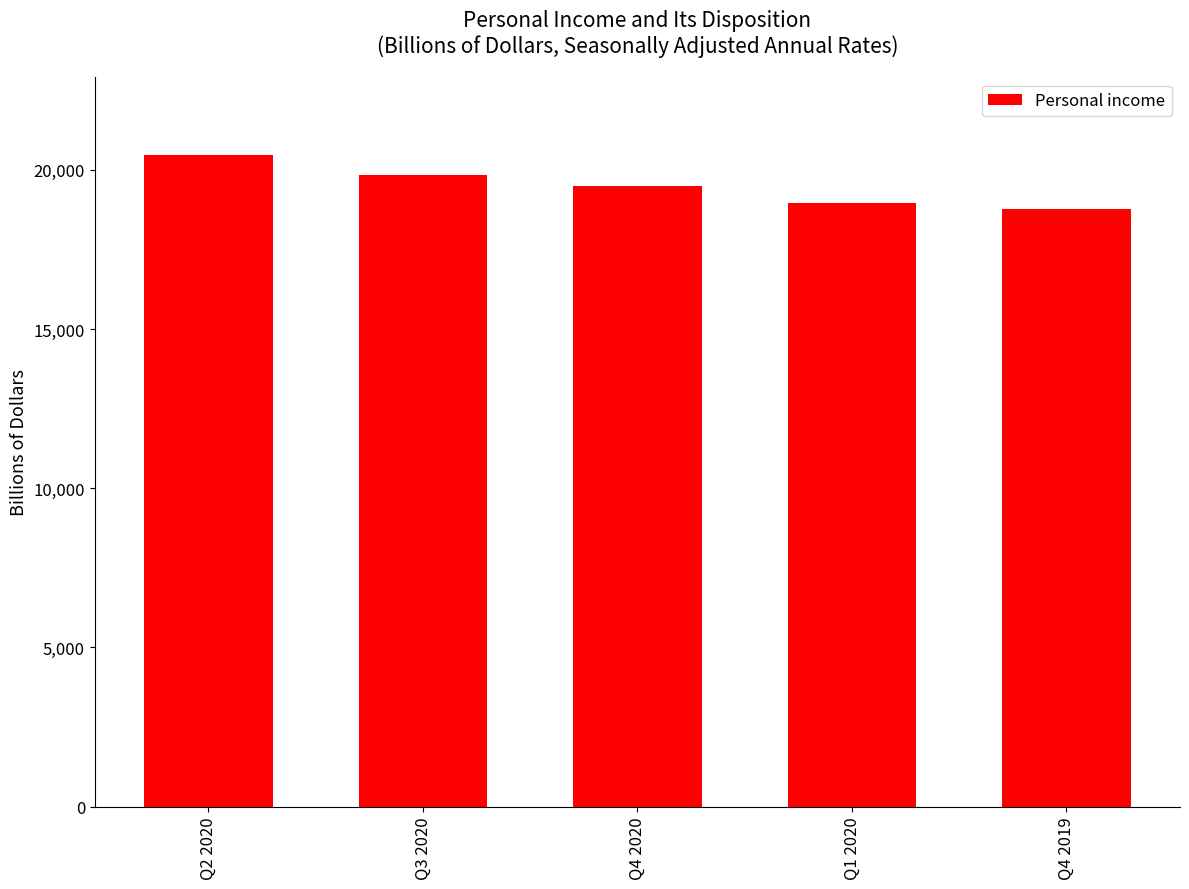

What is the smallest value displayed?

18760.8